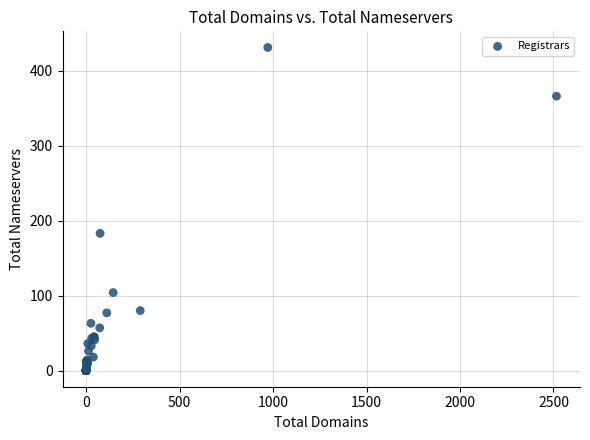

What Y value in the scatter plot is closest to 215?

183